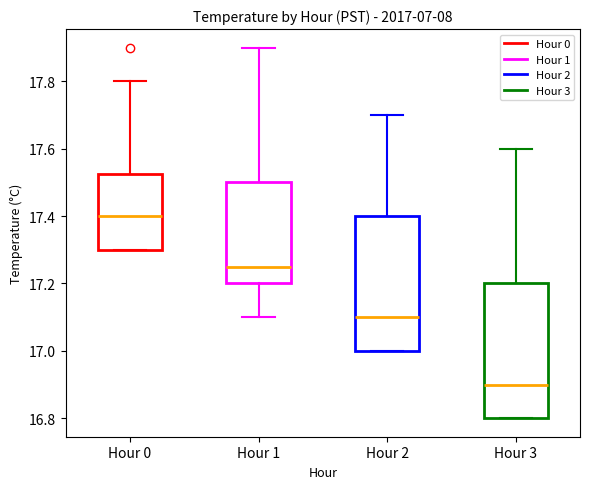

Where does the upper whisker of the box for Hour 2 end on the y-axis? The values are not printed on the chart, so give them approximately, as read against the axis.

17.70